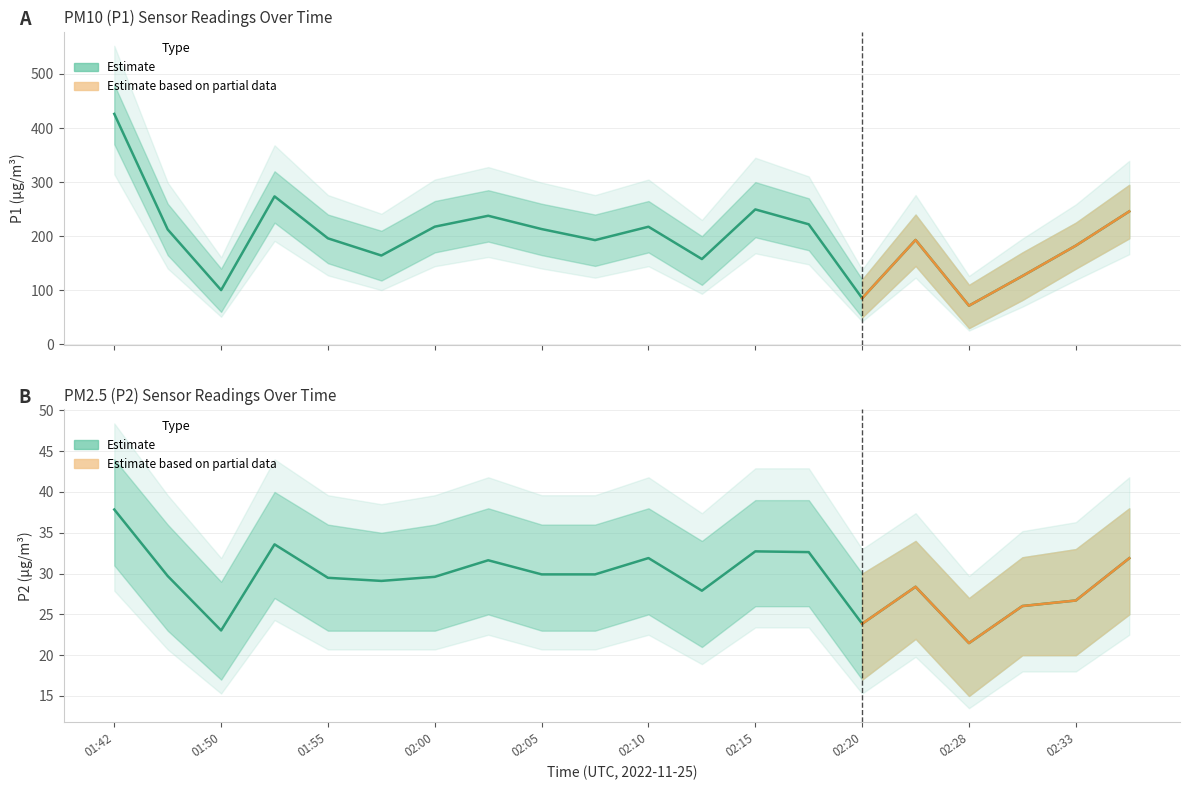

What is the sum of all P1 (PM10 estimate) values?

3985.2